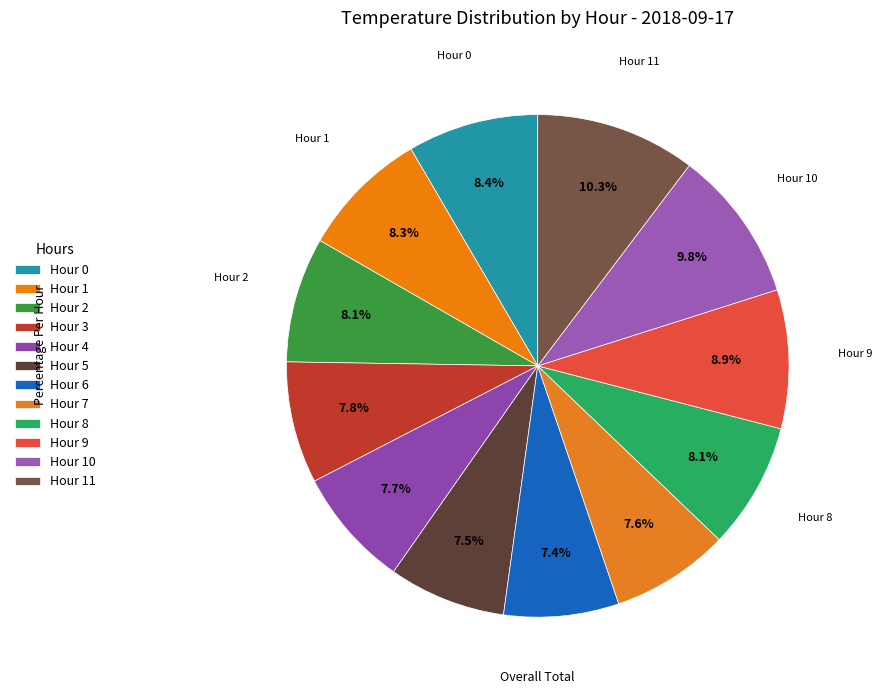

Which slice is the smallest?

Hour 6